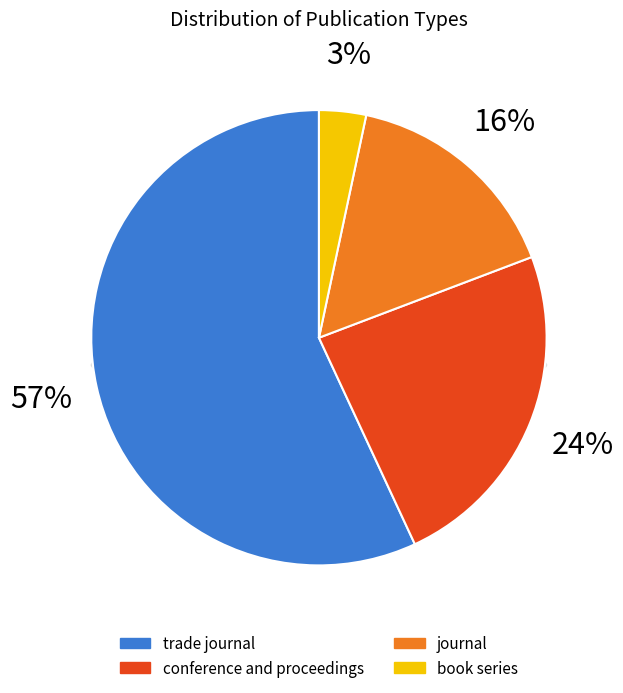

Do book series and trade journal together represent more than half of the pie?

Yes